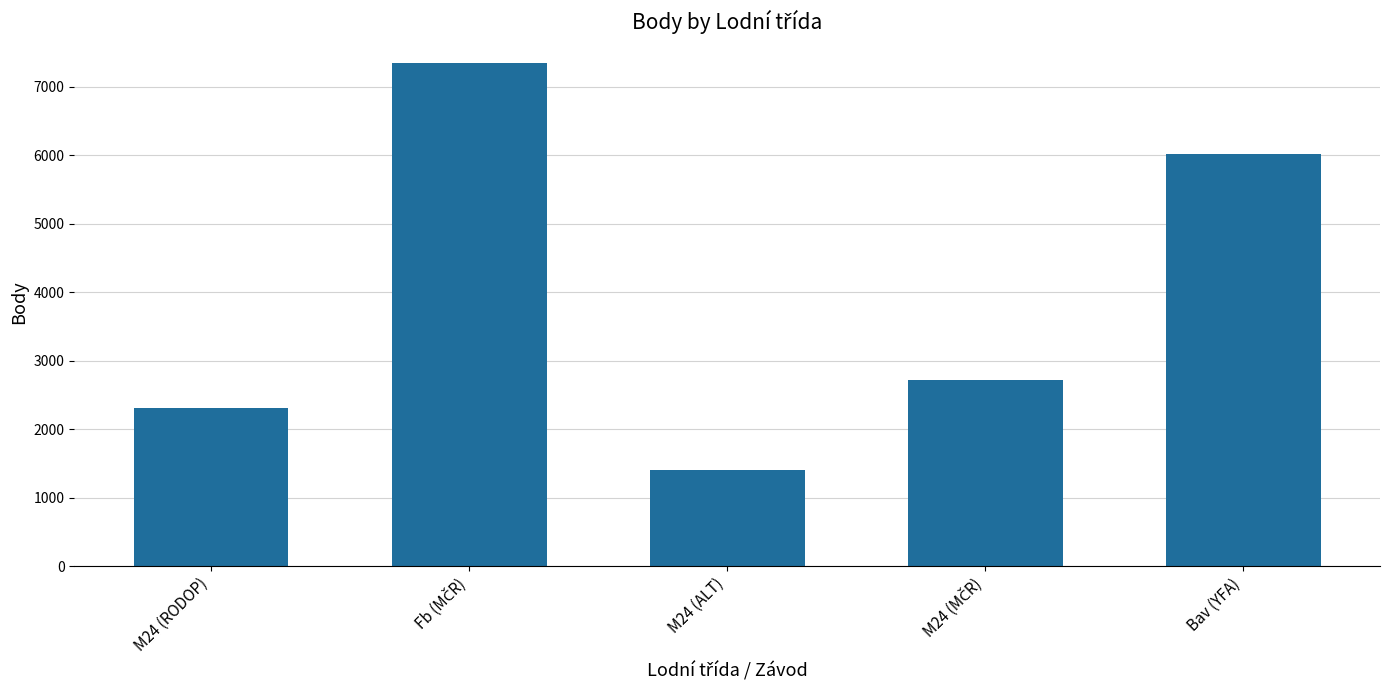

What is the sum of all values?

19818